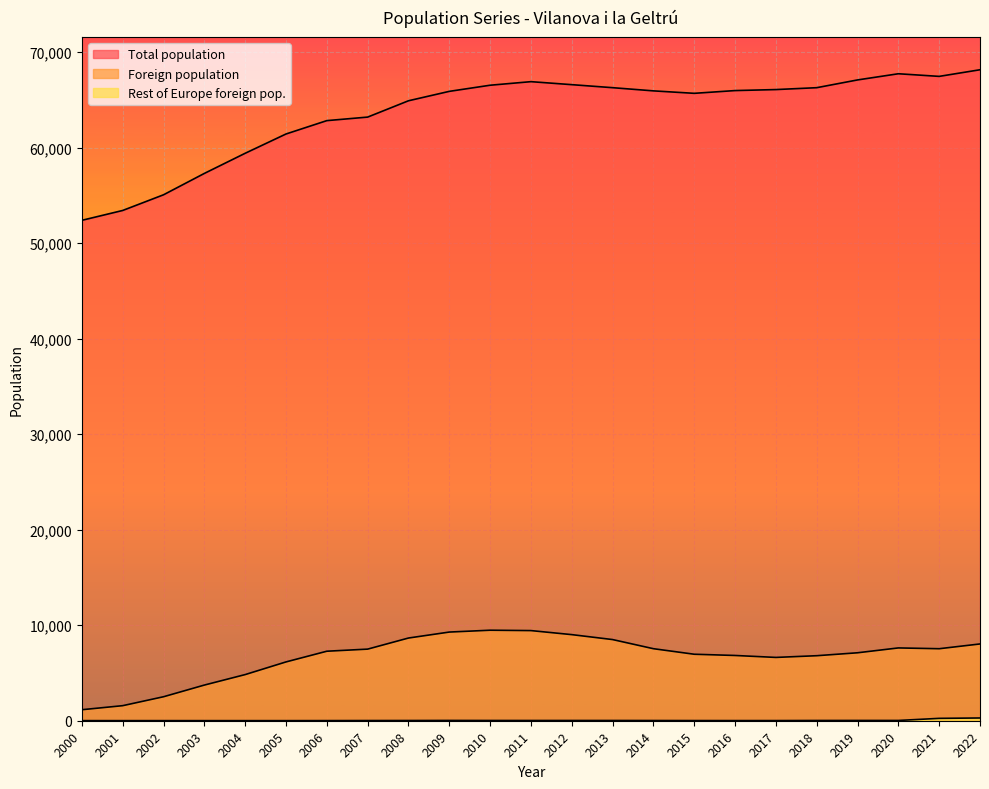

At which category does the chart reach its minimum across all series?

2005